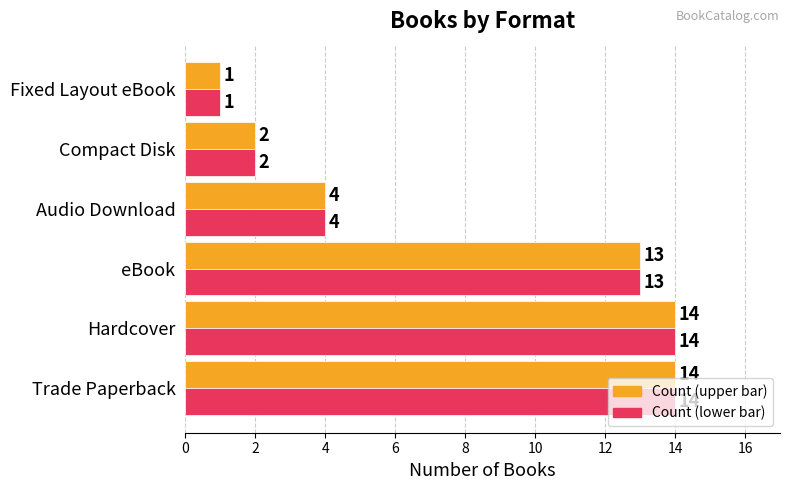

Count the number of data series in this chart.

2